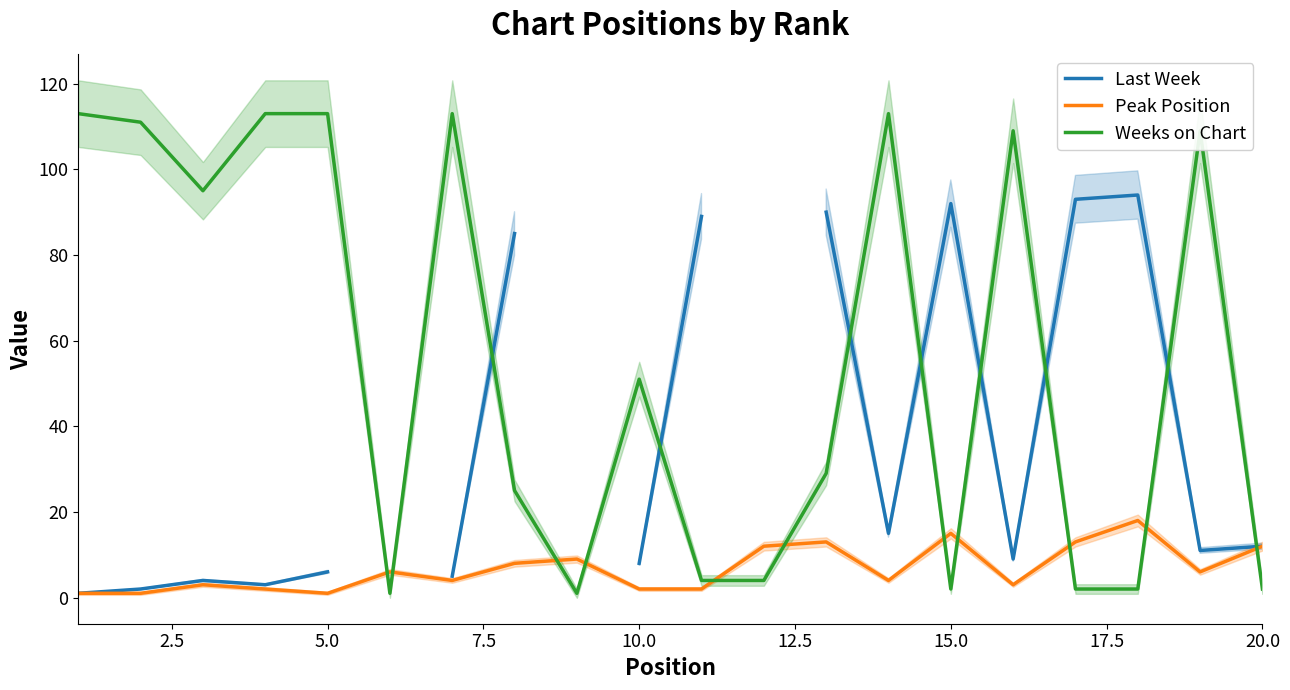

Where is Weeks on Chart nearest to the value 57?

10.0